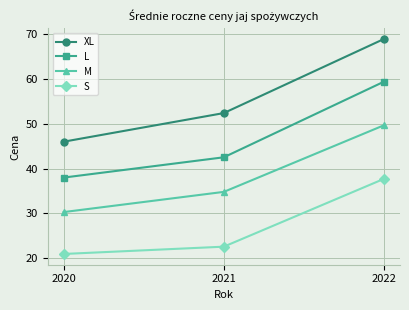

Reading left to right, list all the values displayed in this chart.

XL: 46.0	52.4	69.0
L: 38.0	42.5	59.4
M: 30.3	34.8	49.7
S: 21.0	22.6	37.7